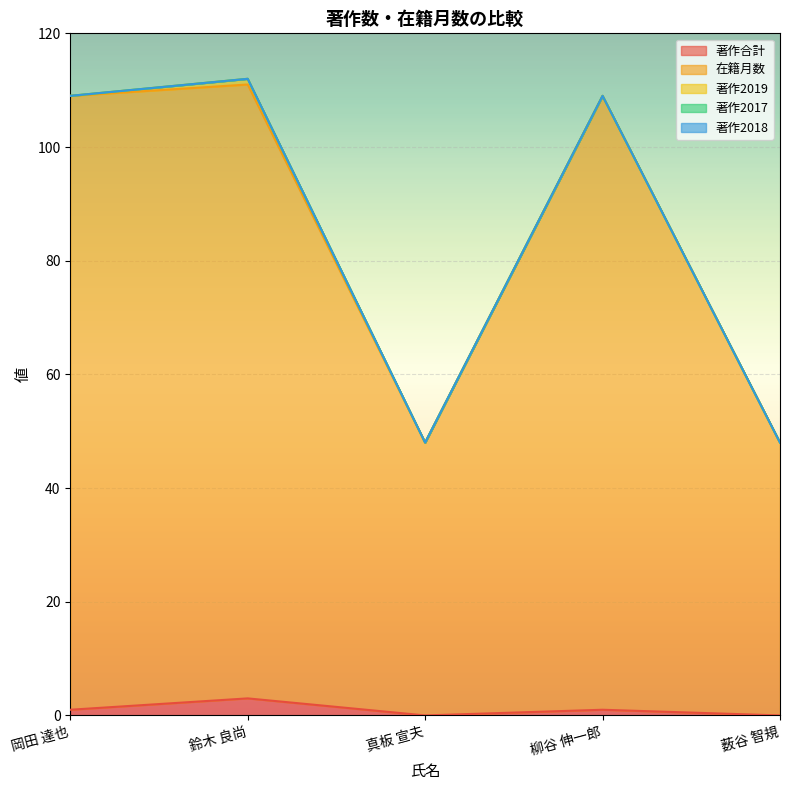

The value of 著作合計 at 薮谷 智規 is 2. True or false?

False